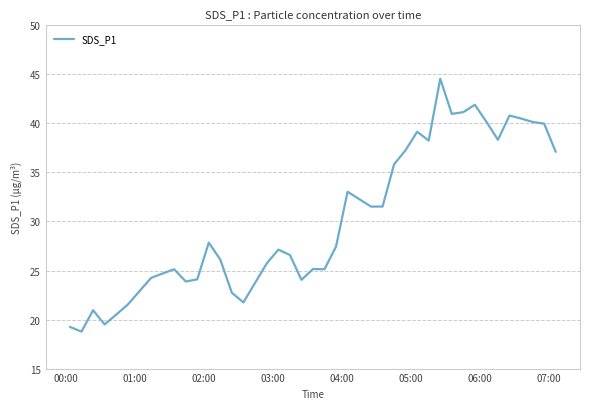

What is the difference between the maximum and minimum values?

25.8